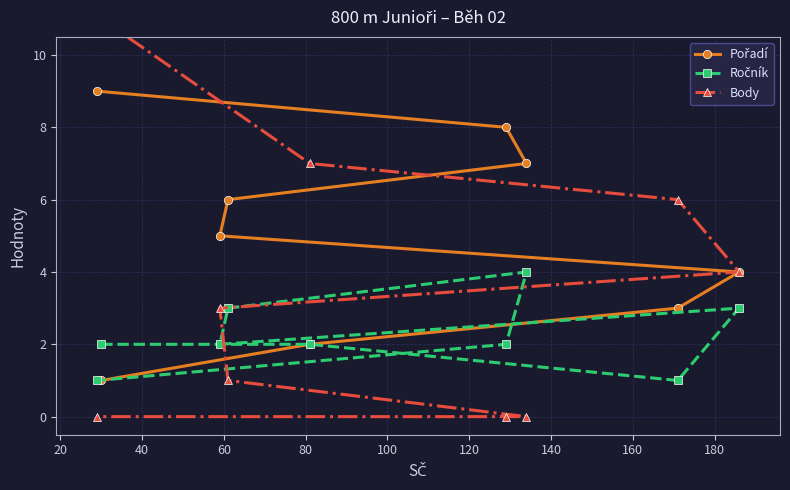

Is the value of Pořadí at 40 greater than the value of Body at 0?

No